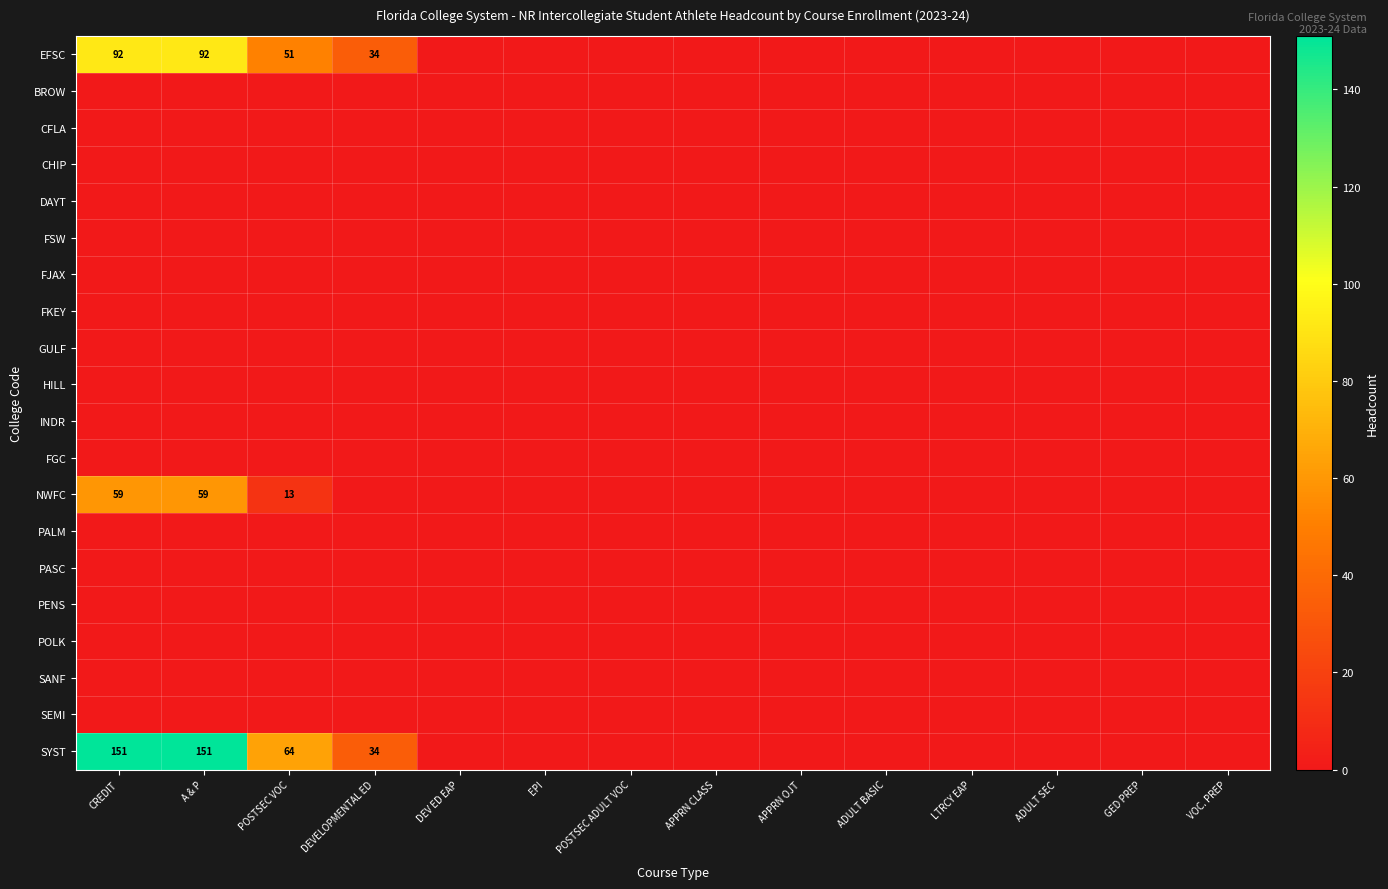

Which series has the widest spread of values?

SYST